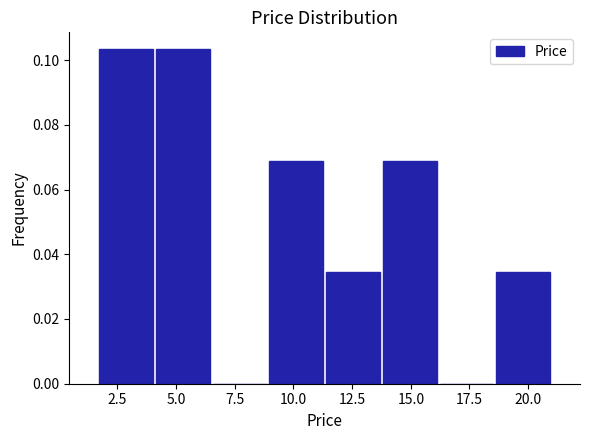

What is the height of the bar covering 4.0 to 6.5 on the x-axis? Neither the bar edges nor the heights are printed on the chart, so give them approximately, as read against the axes.

0.104